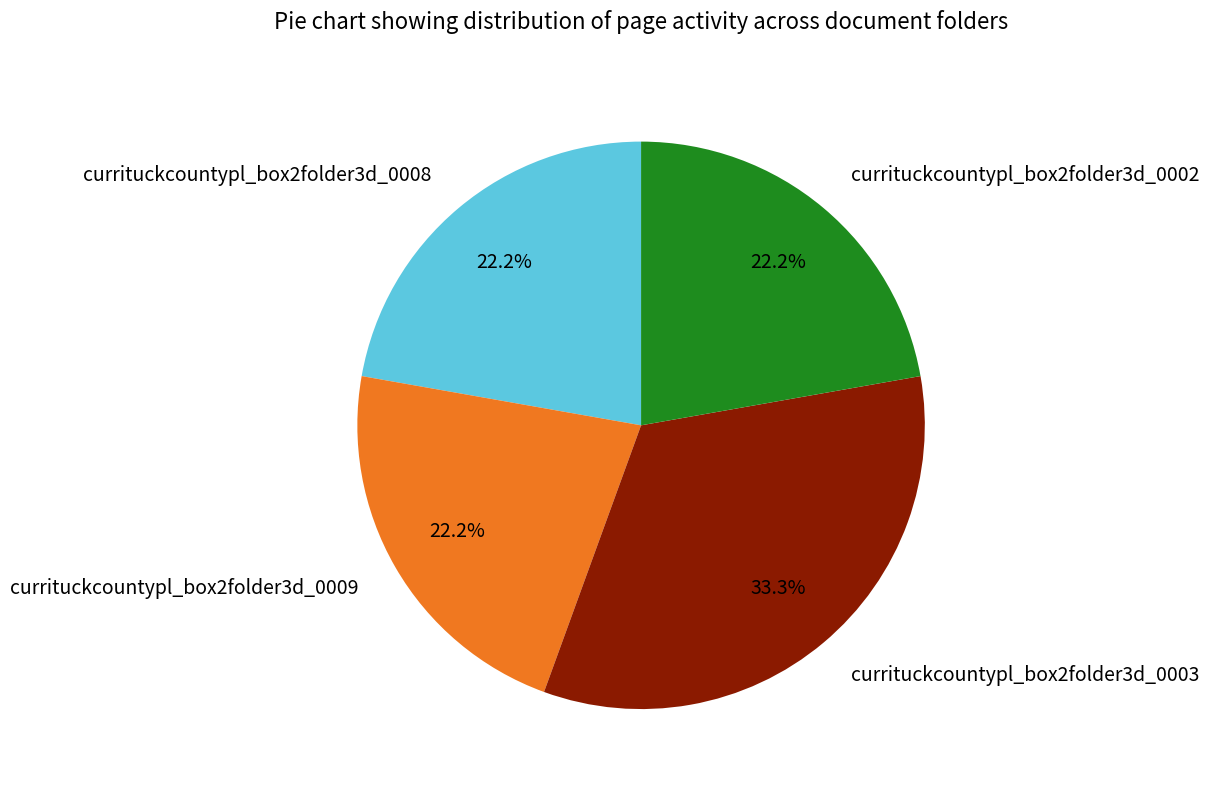

To the nearest percent, what percentage of the pie is currituckcountypl_box2folder3d_0009?

22%